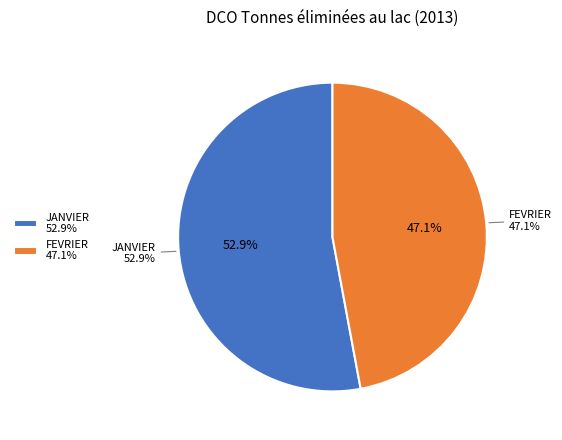

Rank the categories by value from highest to lowest.

JANVIER, FEVRIER